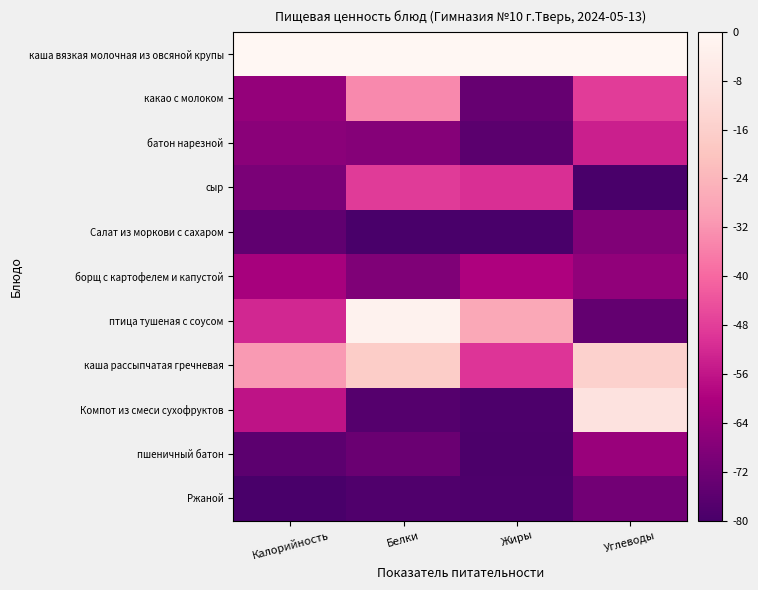

Reading right to left, what are all the values shown in this chart?

каша вязкая молочная из овсяной крупы: Углеводы=-0.0	Жиры=-0.0	Белки=-0.0	Калорийность=-0.0
какао с молоком: Углеводы=-48.2	Жиры=-73.8	Белки=-33.9	Калорийность=-64.8
батон нарезной: Углеводы=-54.0	Жиры=-76.1	Белки=-67.7	Калорийность=-66.8
сыр: Углеводы=-80.0	Жиры=-50.7	Белки=-48.7	Калорийность=-70.0
Салат из моркови с сахаром: Углеводы=-68.5	Жиры=-80.0	Белки=-80.0	Калорийность=-75.2
борщ с картофелем и капустой: Углеводы=-65.4	Жиры=-59.7	Белки=-69.0	Калорийность=-61.1
птица тушеная с соусом: Углеводы=-74.6	Жиры=-27.6	Белки=-2.1	Калорийность=-52.3
каша рассыпчатая гречневая: Углеводы=-15.3	Жиры=-49.7	Белки=-17.2	Калорийность=-30.8
Компот из смеси сухофруктов: Углеводы=-8.9	Жиры=-78.8	Белки=-77.3	Калорийность=-56.3
пшеничный батон: Углеводы=-63.8	Жиры=-79.3	Белки=-73.0	Калорийность=-75.7
Ржаной: Углеводы=-71.3	Жиры=-78.8	Белки=-78.4	Калорийность=-80.0